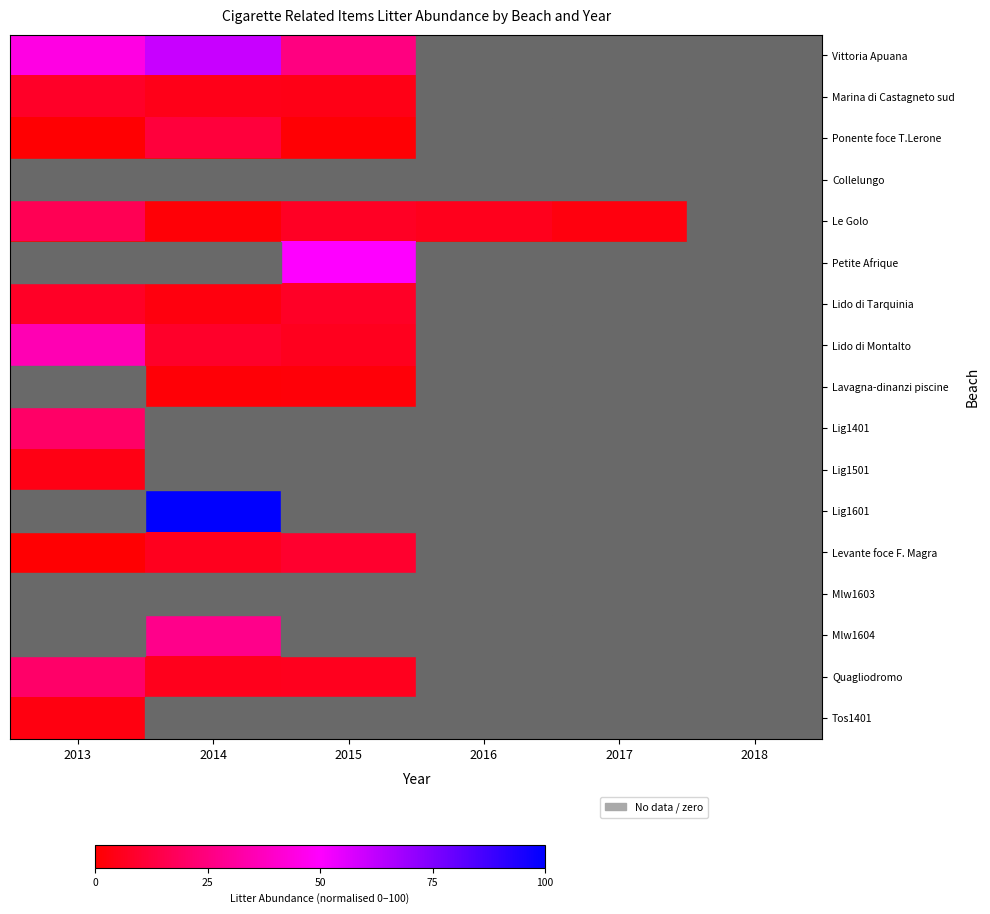

What is the spread (max minus min) of values at 2014?

100.0